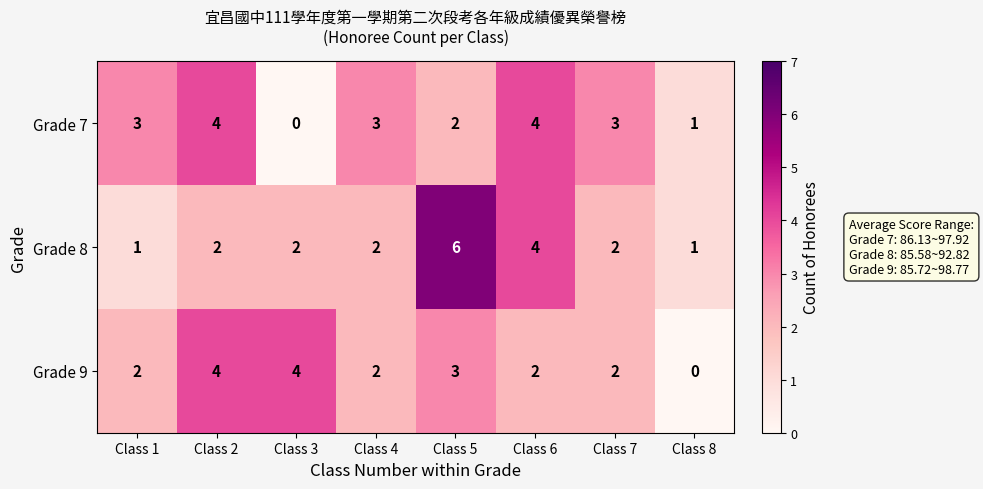

At how many categories does at least one series exceed 2?

7